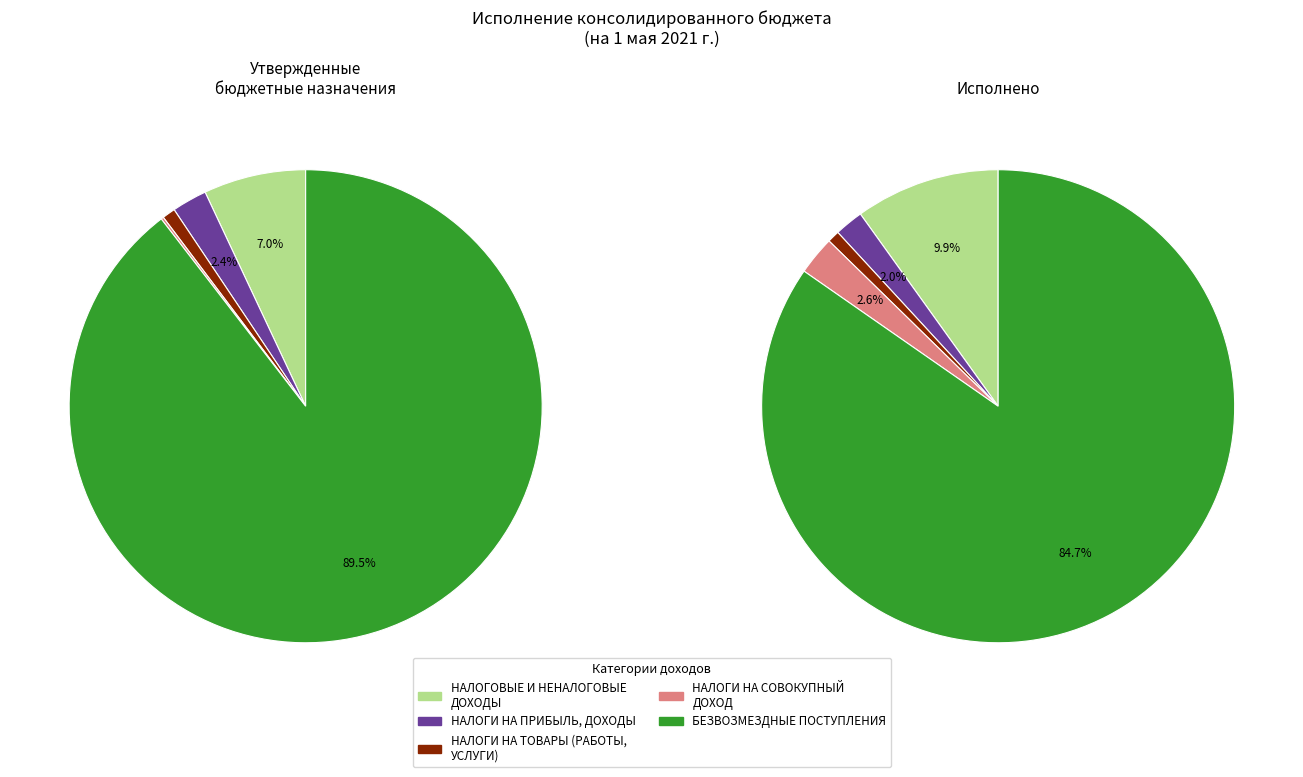

To the nearest percent, what portion does НАЛОГИ НА ПРИБЫЛЬ, ДОХОДЫ represent?

2%